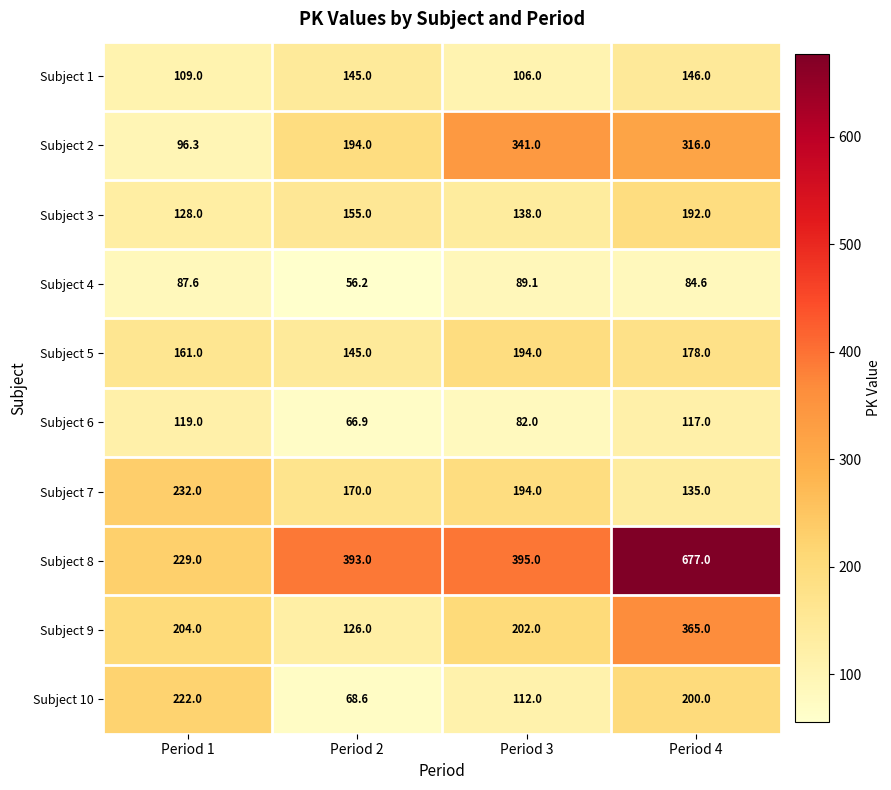

Which series has the largest total across all categories?

Subject 8